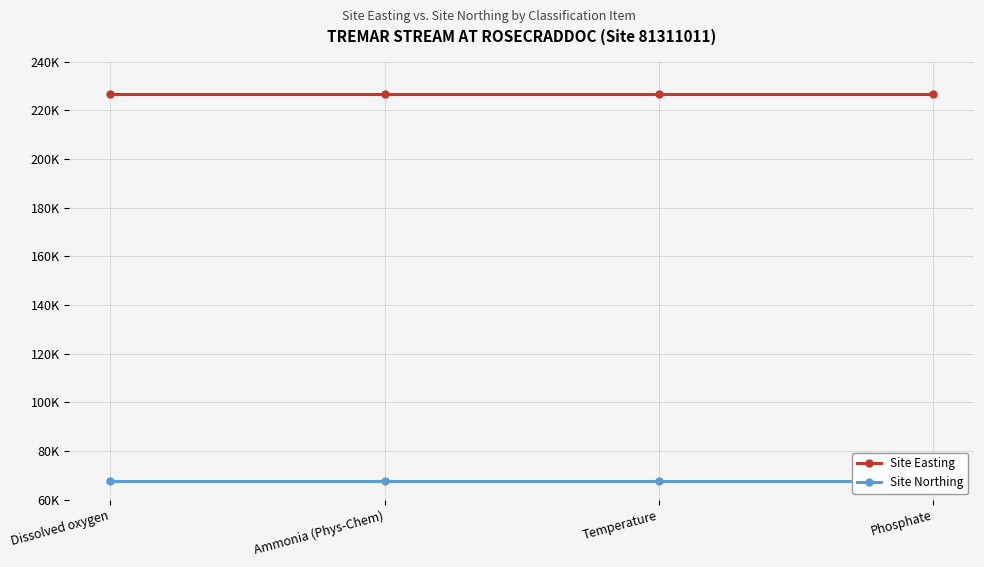

Does the chart have visible grid lines?

Yes